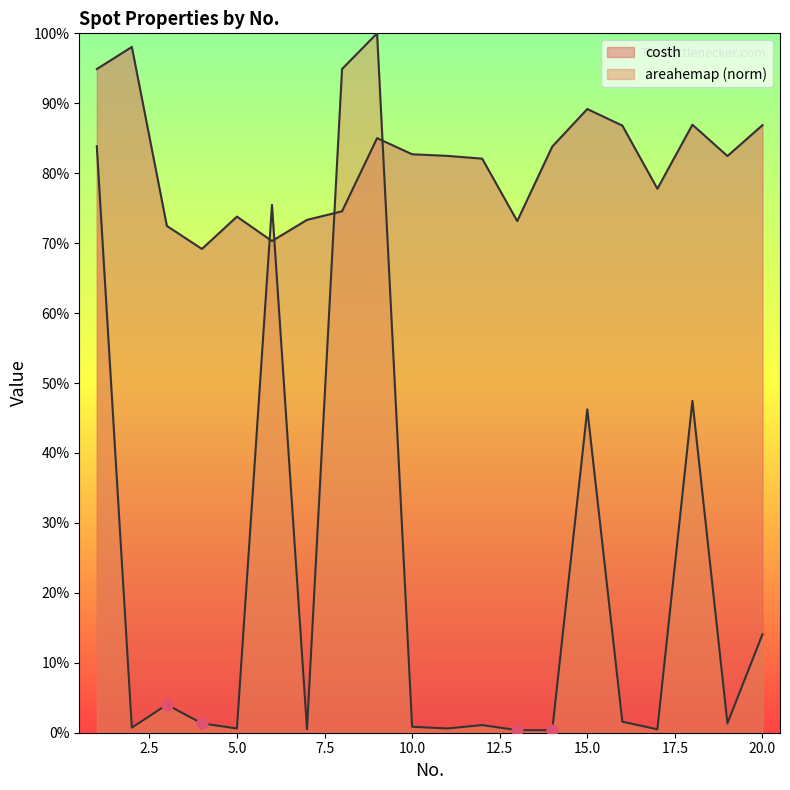

Which series has the widest spread of Y values?

areahemap